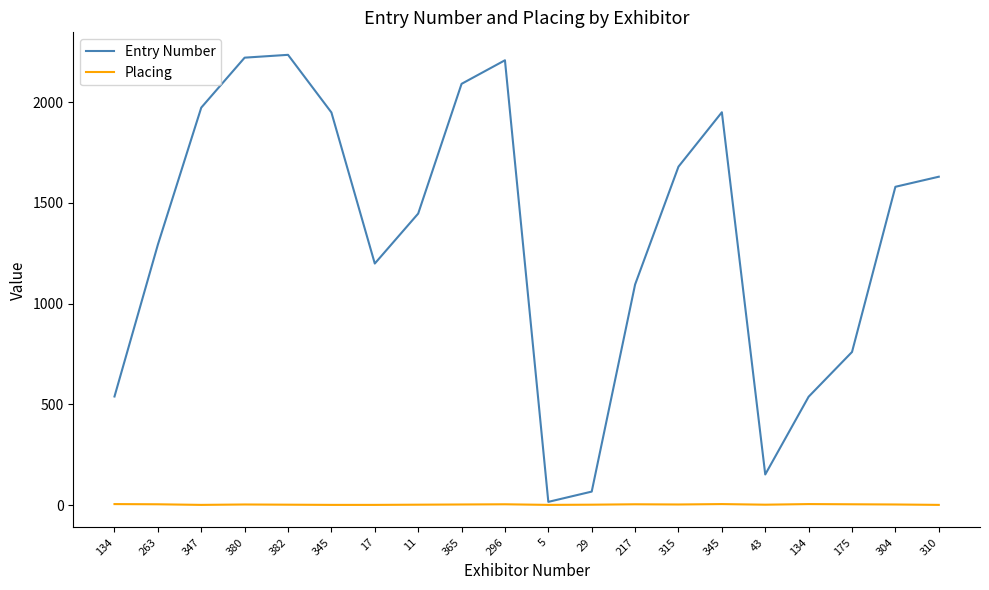

At which category does Placing reach its first local peak?

380